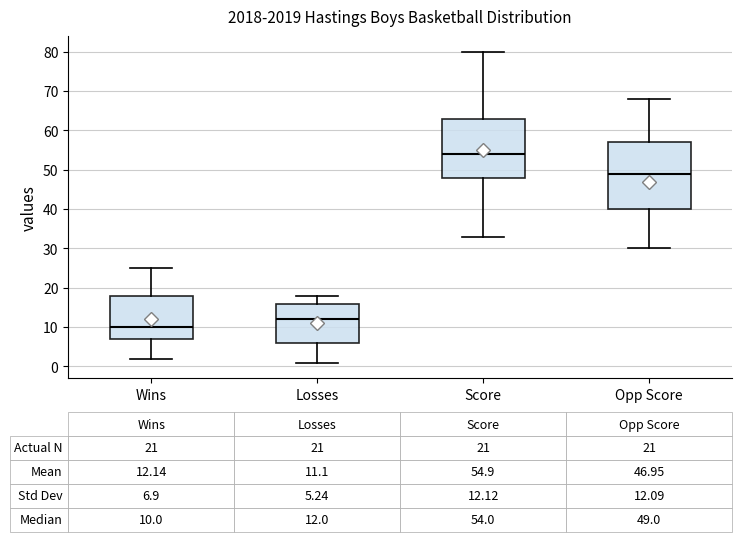

Which box is the tallest, from its lower edge to its upper edge?

Opp Score